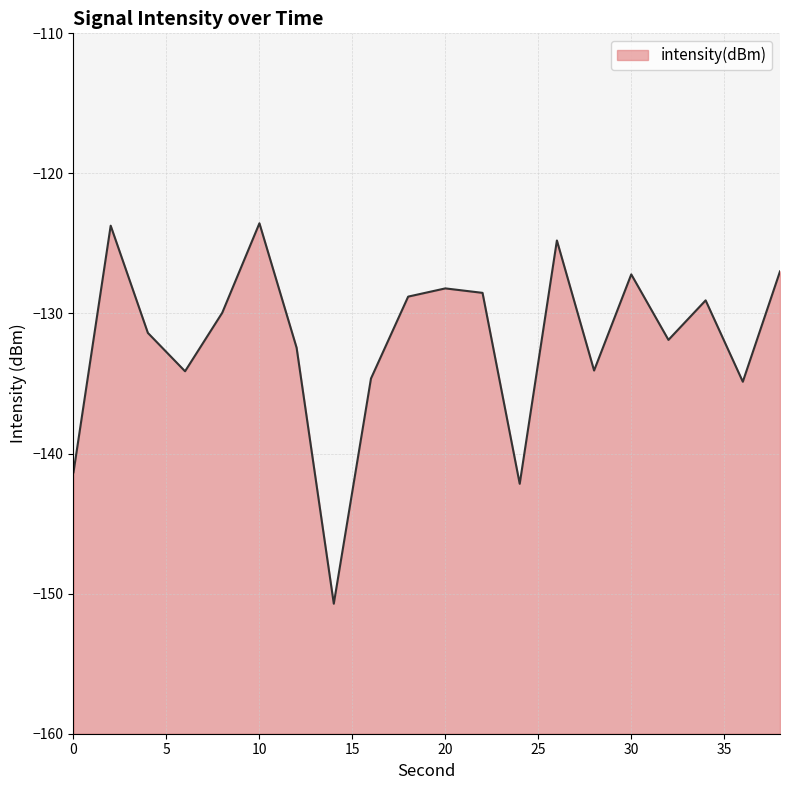

What is the minimum value shown in the chart?

-150.7